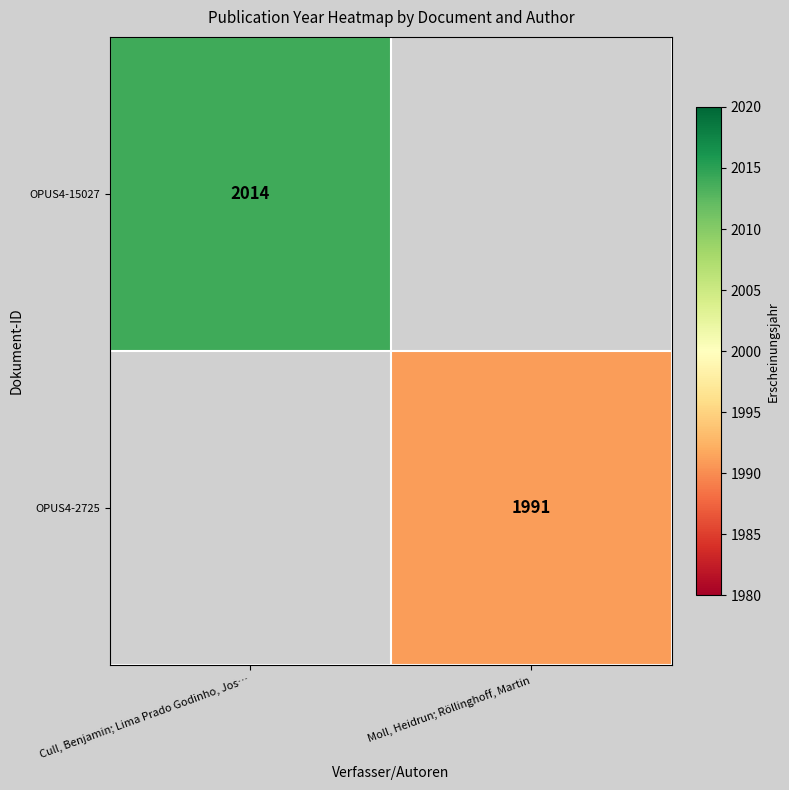

True or false: OPUS4-2725 has a value of 1991 at Moll, Heidrun; Röllinghoff, Martin.

True